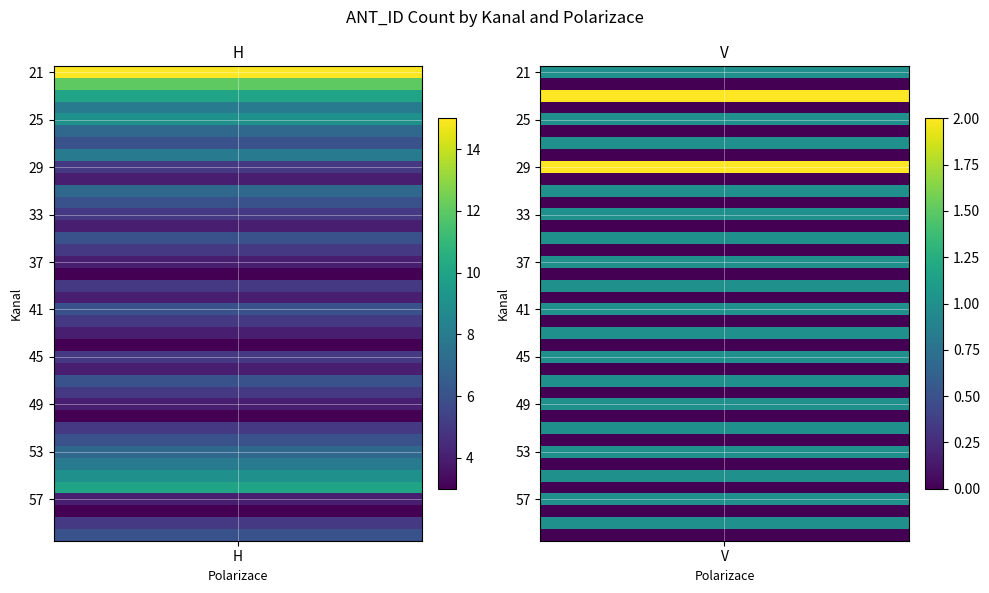

Which series changed the most between H and V?

21